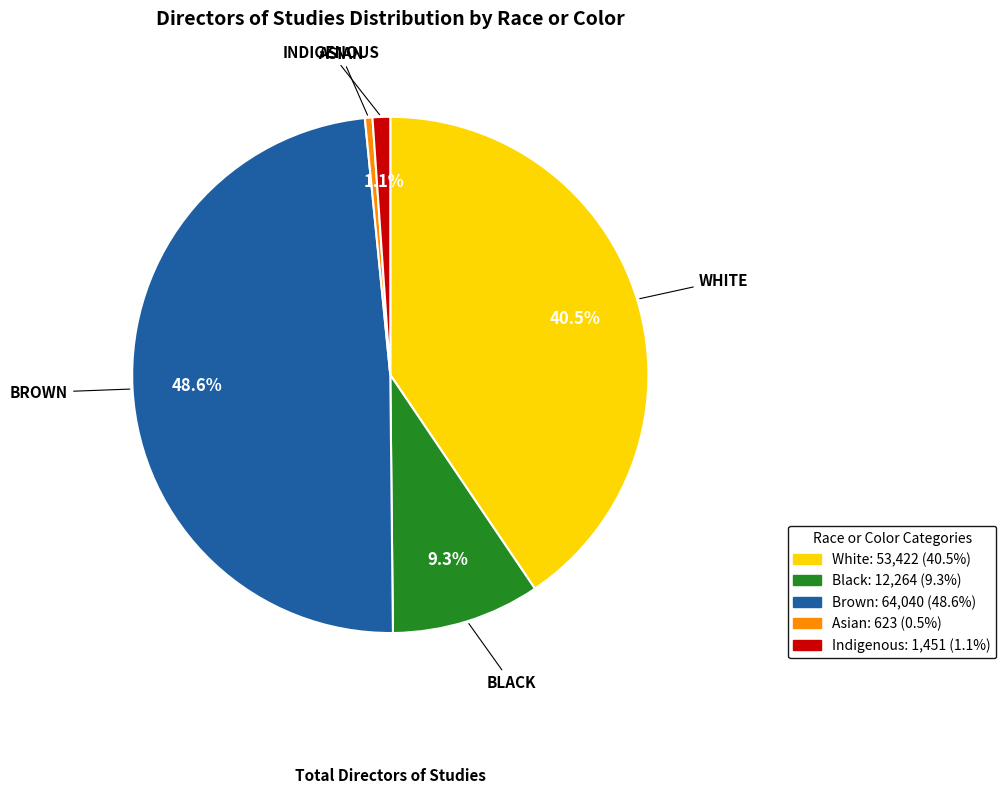

What is the ratio of the value at Black to the value at White?

0.2